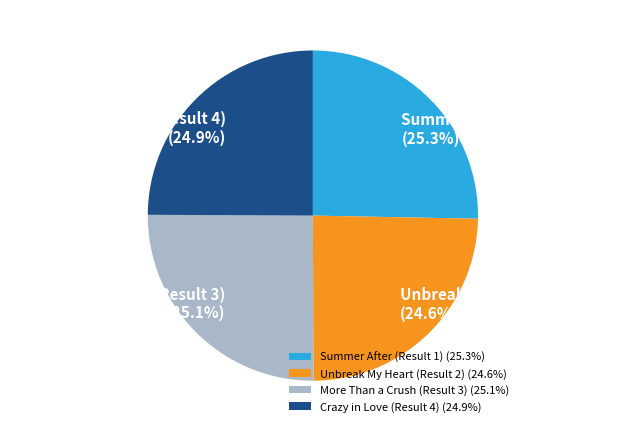

Does any single category account for the majority?

No